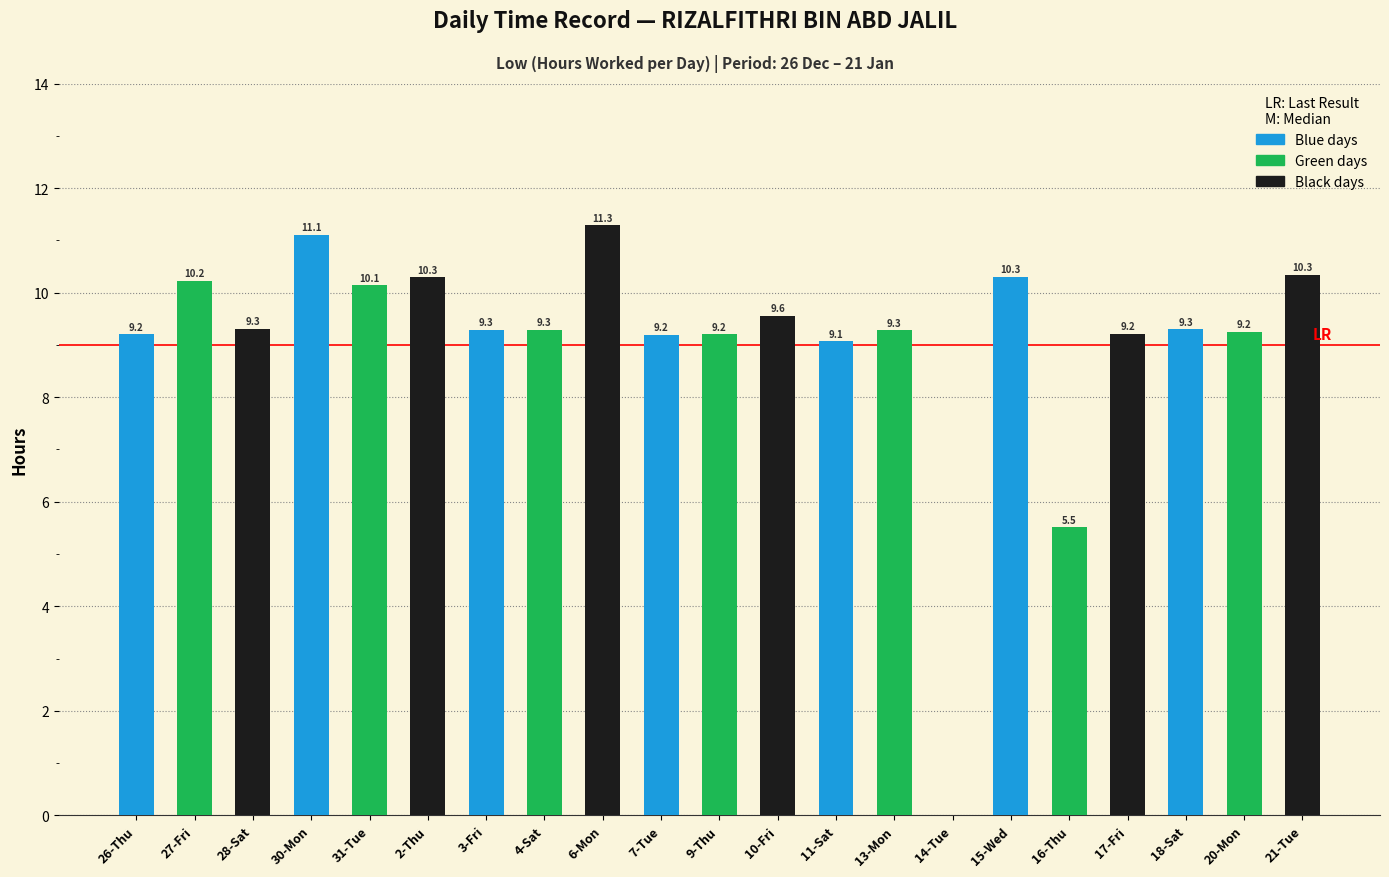

True or false: the data shows 9.3 at 28-Sat.

True